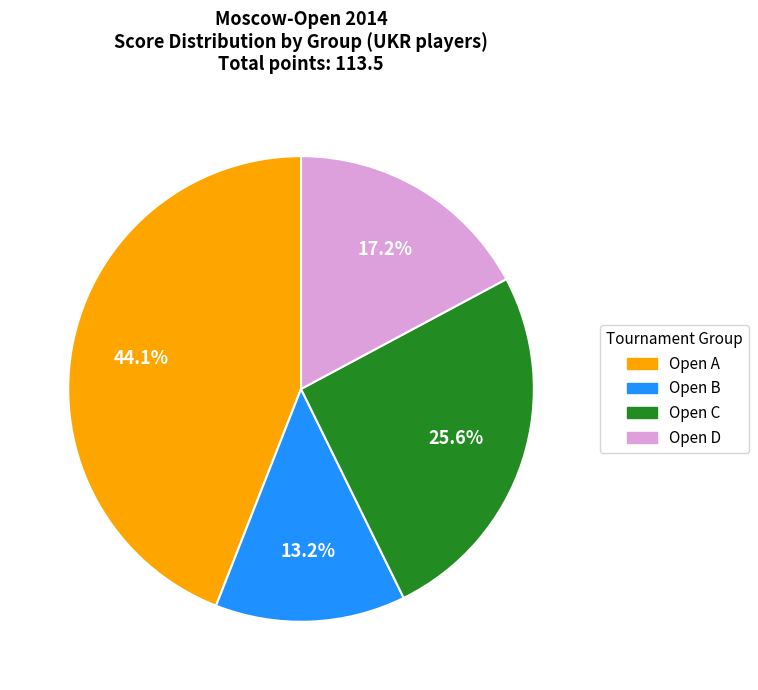

How many slices are in this pie chart?

4